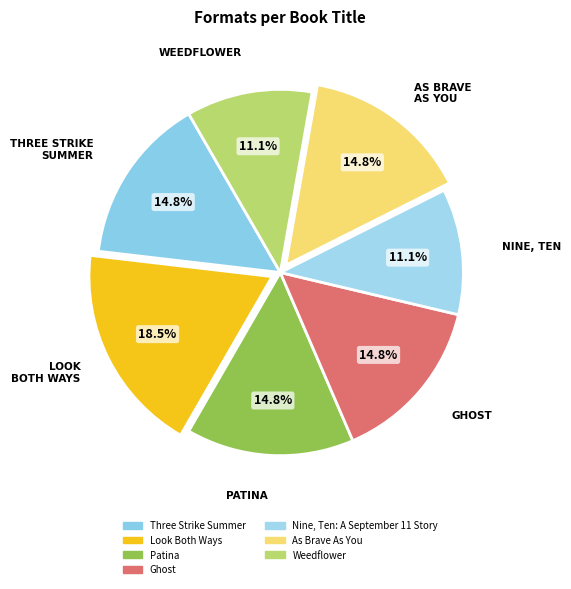

Which slice is the smallest?

Nine, Ten: A September 11 Story